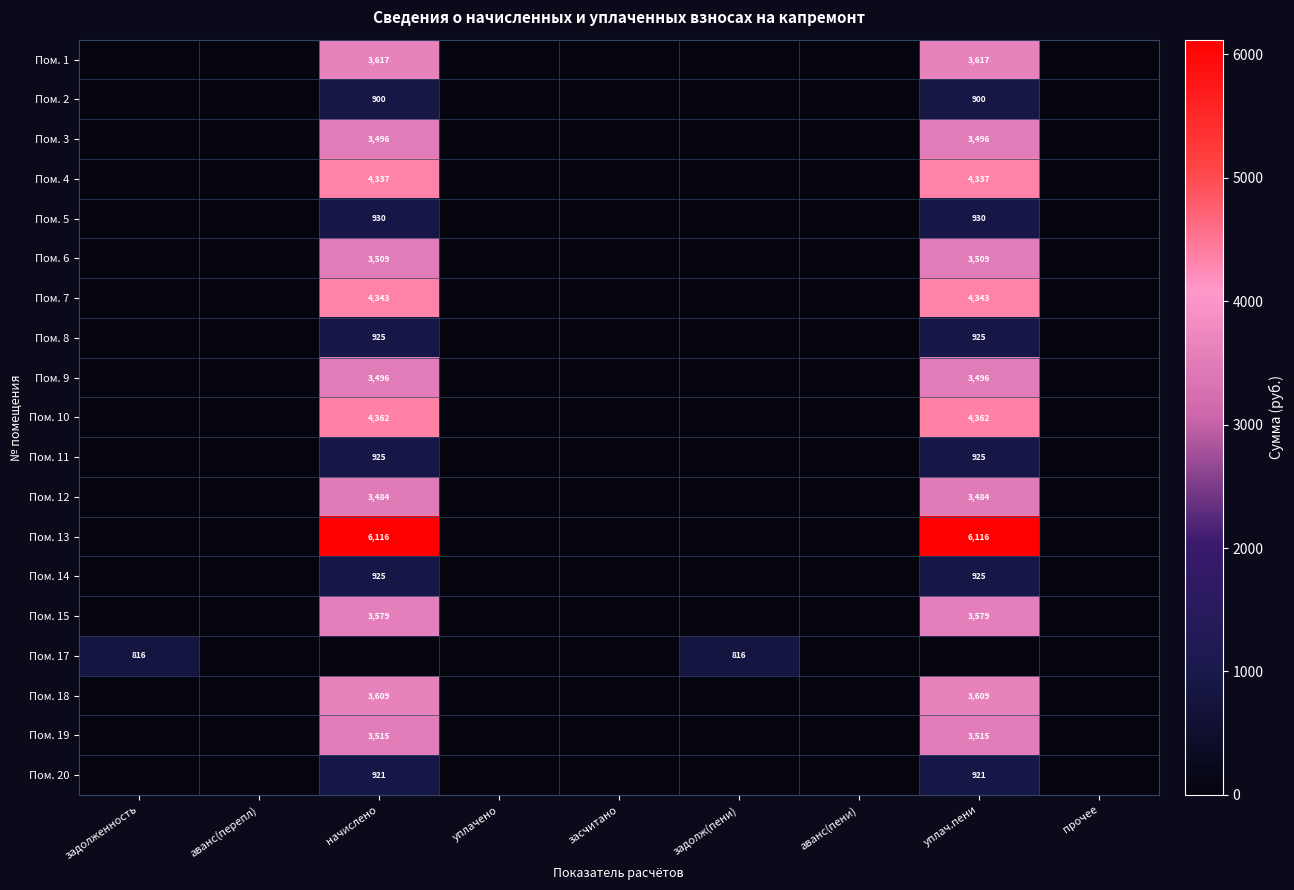

What is the maximum value shown in the chart?

6116.3